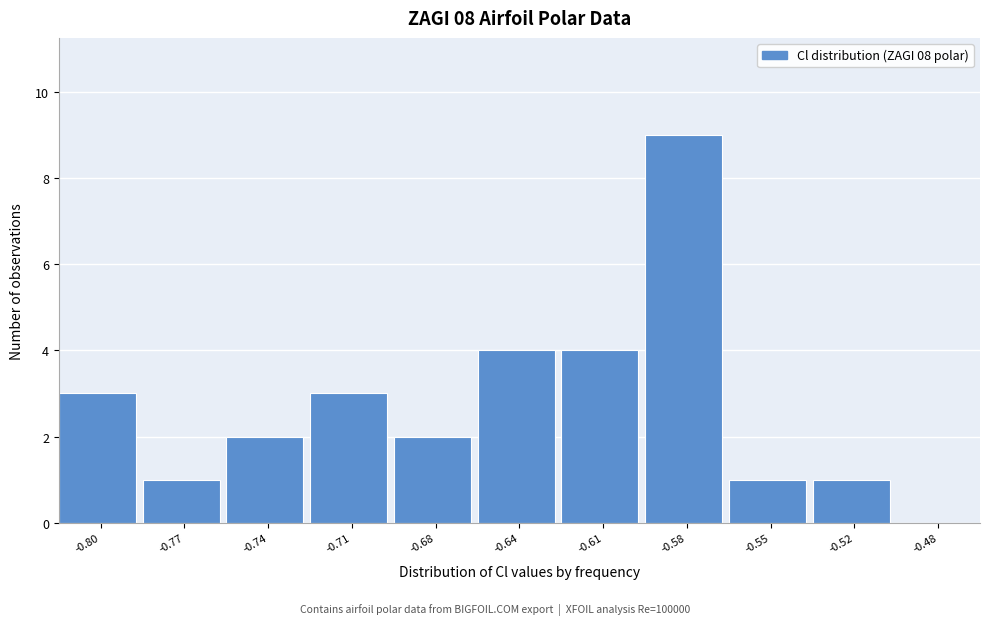

Reading left to right, extract all data points from this chart.

-0.80=3	-0.77=1	-0.74=2	-0.71=3	-0.68=2	-0.64=4	-0.61=4	-0.58=9	-0.55=1	-0.52=1	-0.48=0